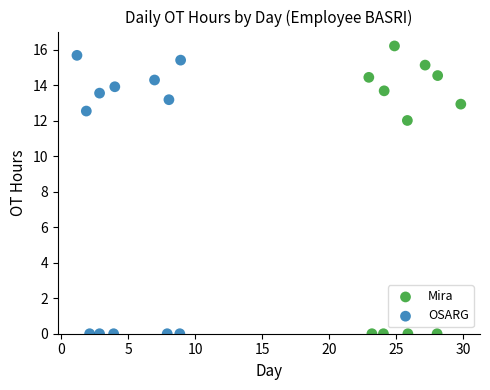

Which series has the widest spread of Y values?

Mira